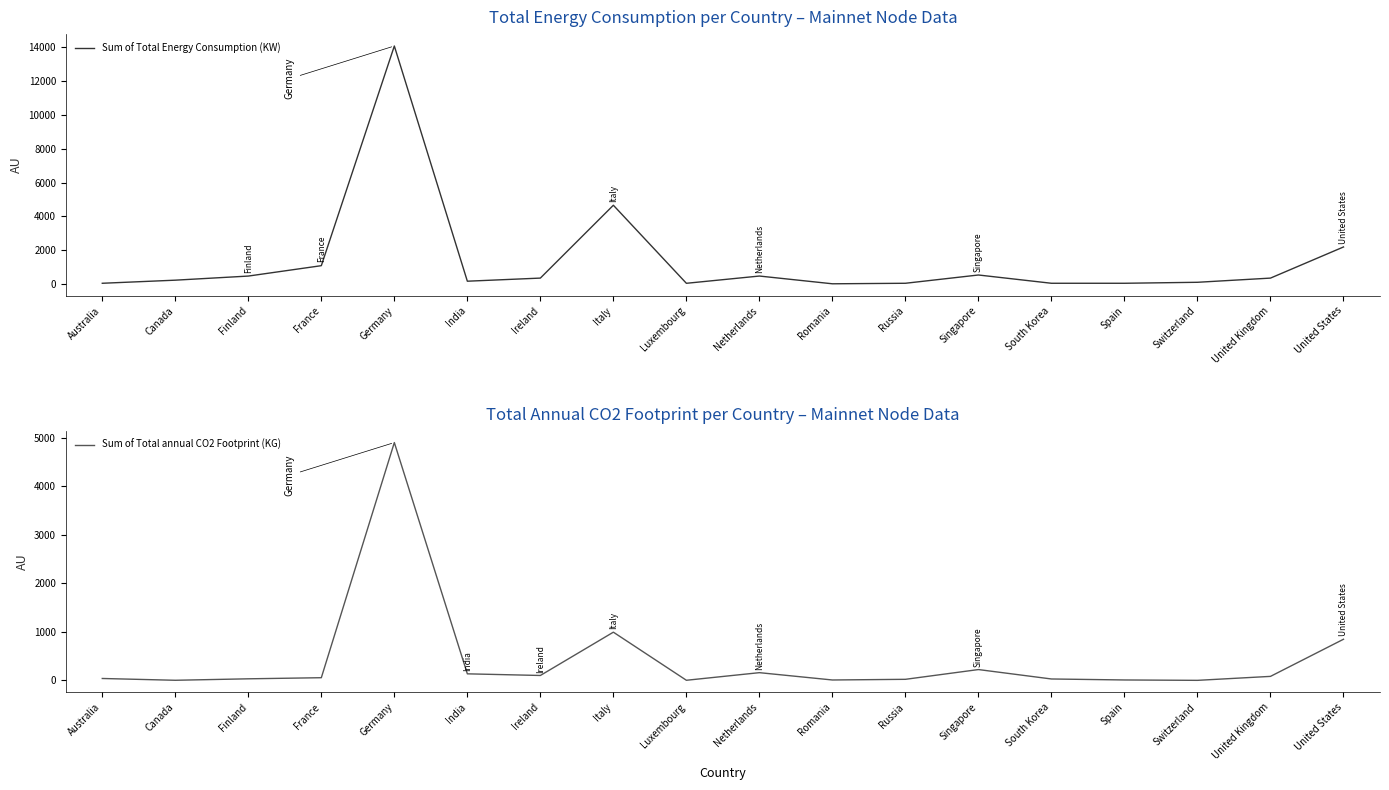

Which category has the highest value across all series?

Germany